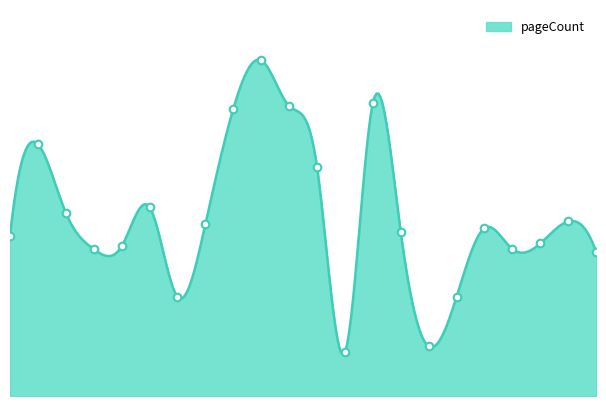

Between 16306 and 14460, which is larger?

16306